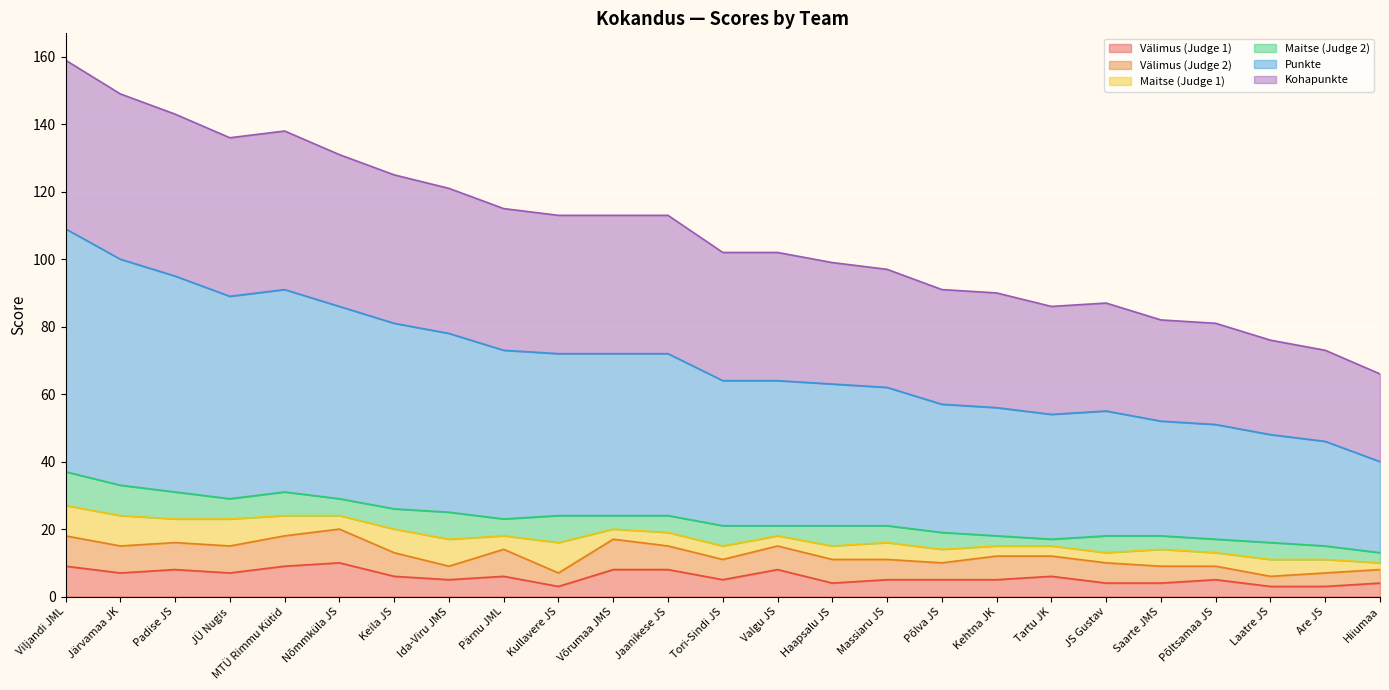

How many lines are shown in the chart?

6